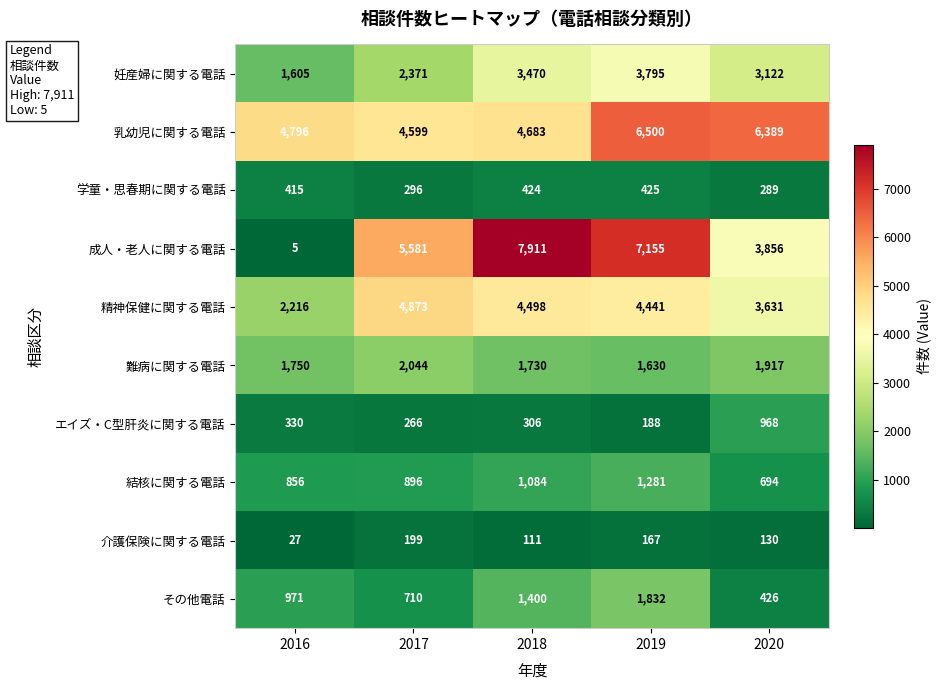

Between 2019 and 2020, which series saw the biggest shift?

成人・老人に関する電話